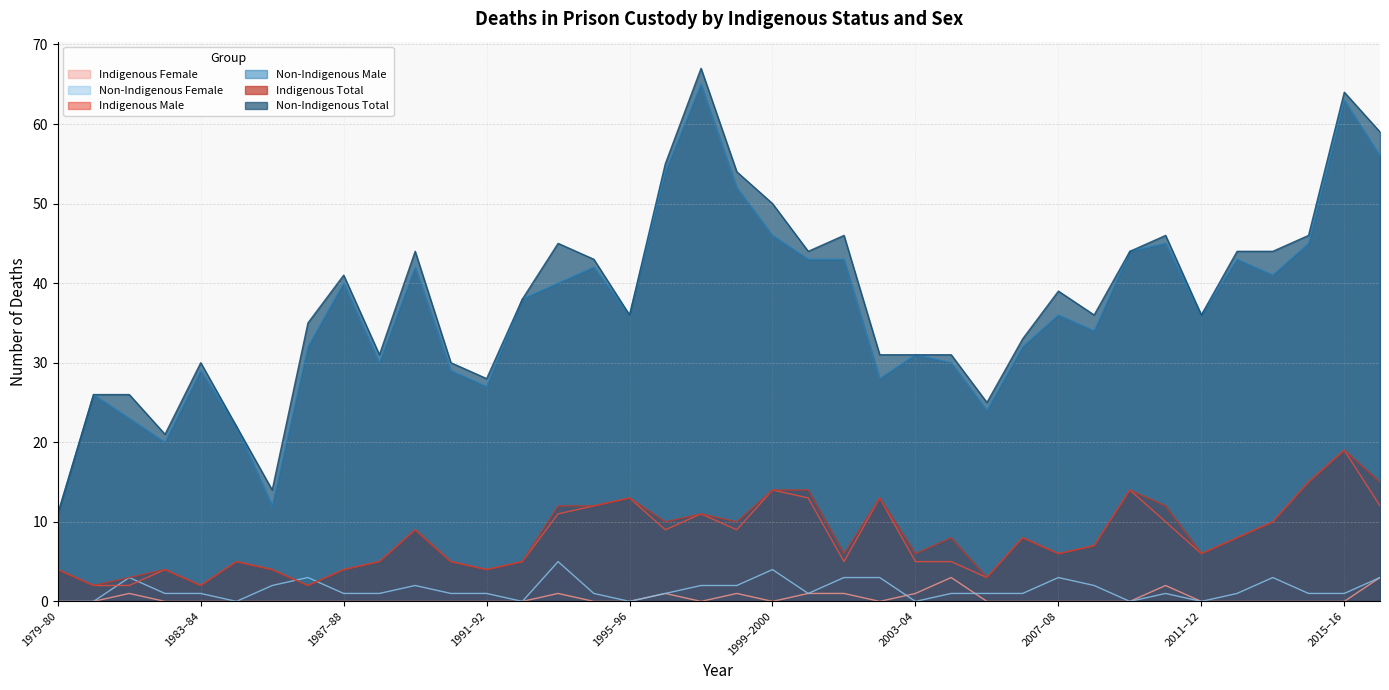

At which category does Non-Indigenous Female reach its first local peak?

1981–82